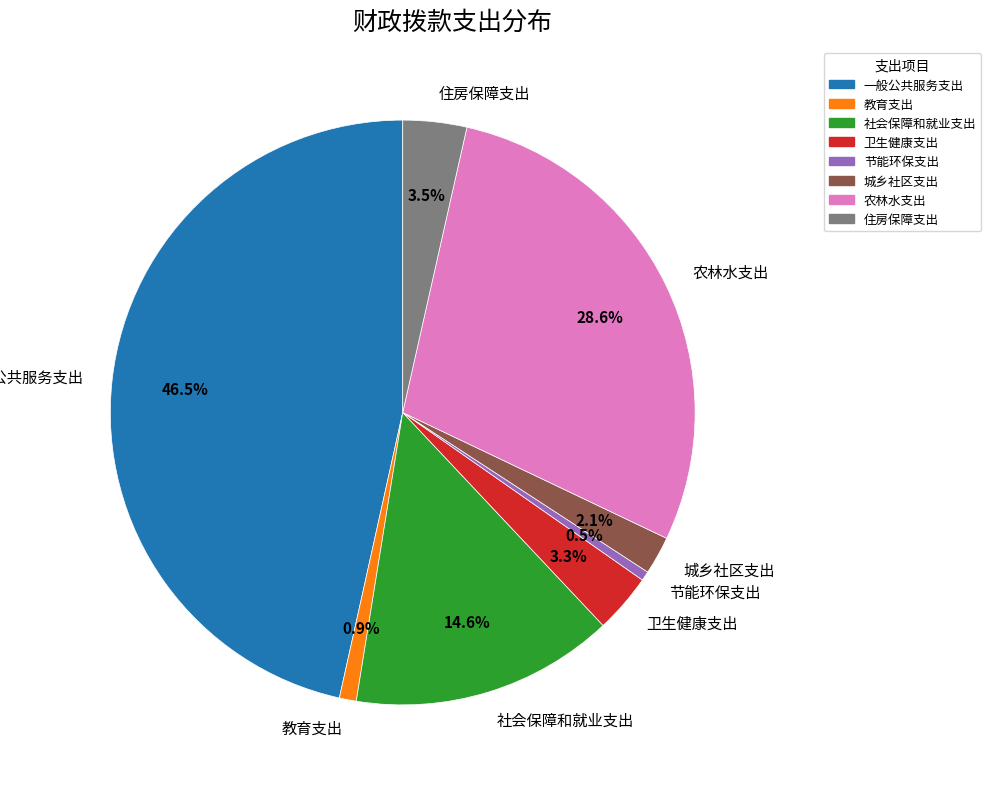

Between 一般公共服务支出 and 住房保障支出, which is larger?

一般公共服务支出